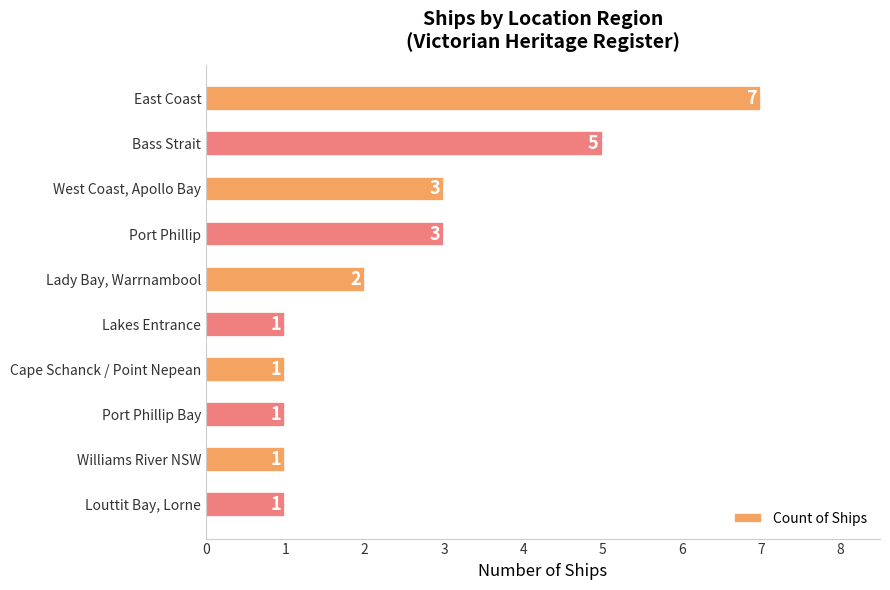

What is the ratio of the value at Lakes Entrance to the value at West Coast, Apollo Bay?

0.3